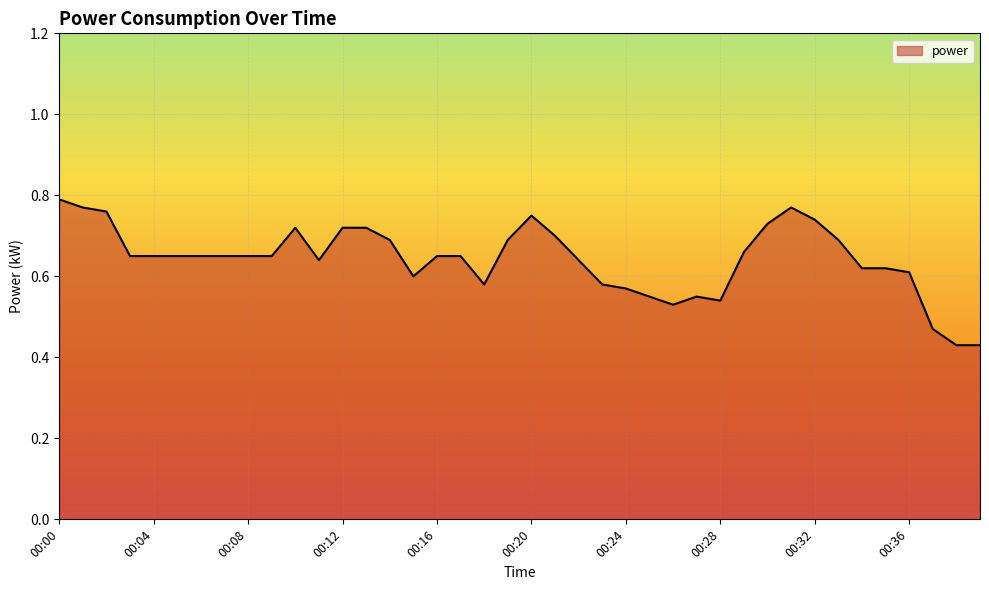

What is the value of the 24th point from the left?

0.6